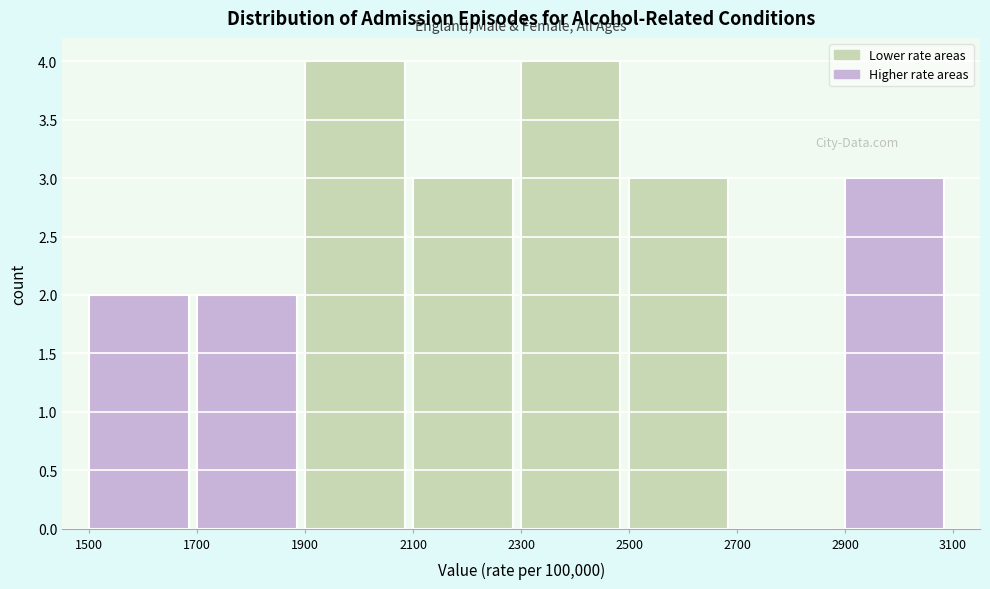

Reading left to right, list every bar in this chart as the range it spans on the x-axis followed by its height. The values are not printed on the chart, so give them approximately, as read against the axis.

1500 to 1700: 2
1700 to 1900: 2
1900 to 2100: 4
2100 to 2300: 3
2300 to 2500: 4
2500 to 2700: 3
2700 to 2900: 0
2900 to 3100: 3